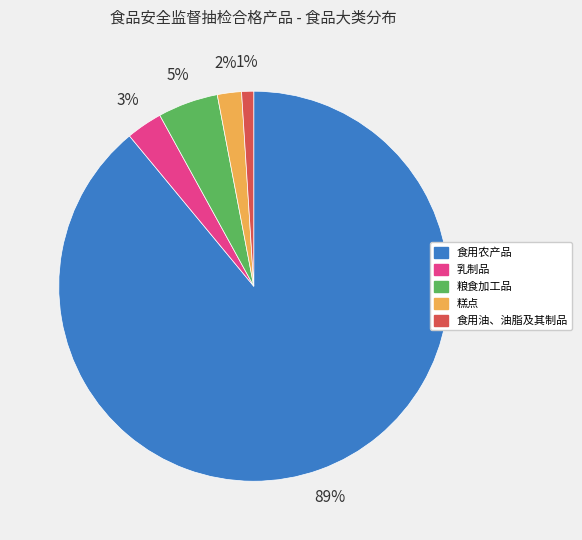

What percentage is the 食用农产品 slice, to the nearest percent?

89%